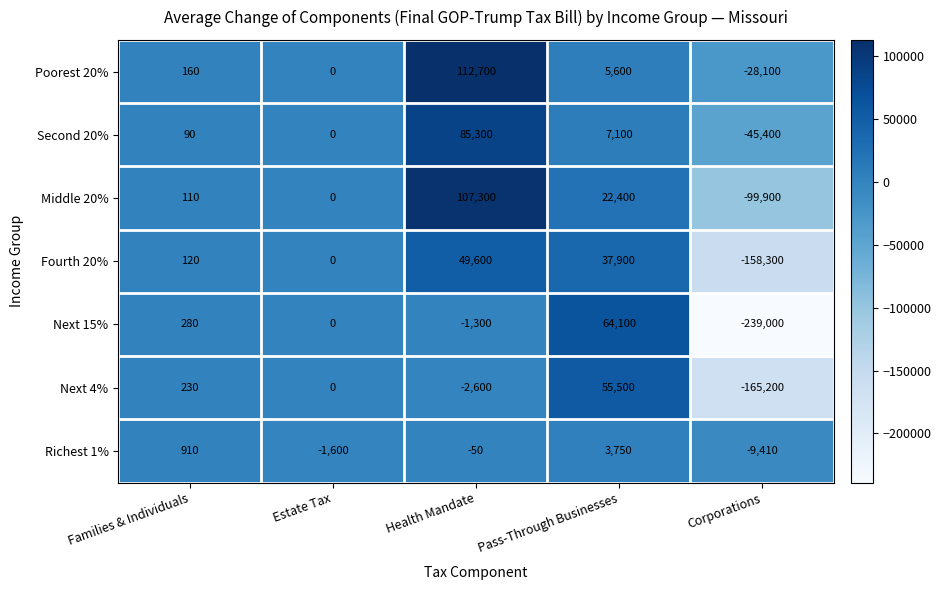

List the labels in order of Next 15% value, largest first.

Pass-Through Businesses, Families & Individuals, Estate Tax, Health Mandate, Corporations